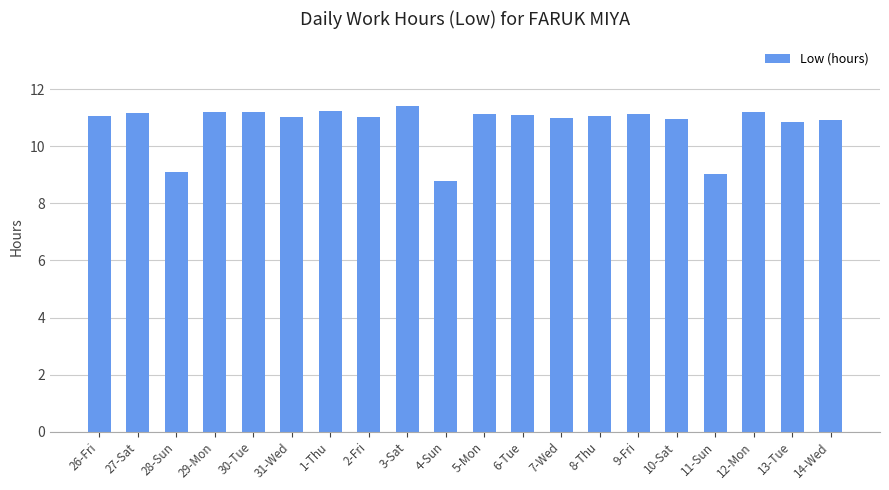

Is it true that the value at 3-Sat is 11.4?

True